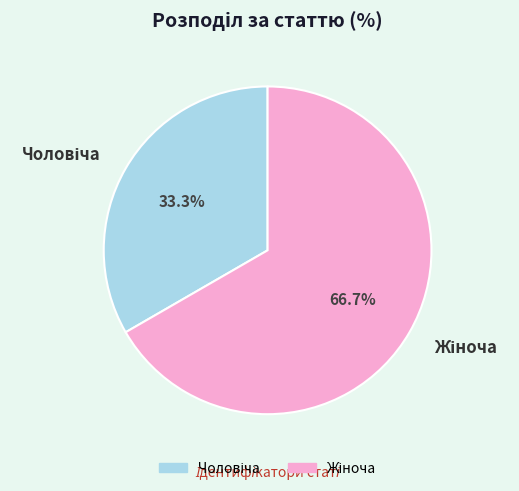

Is there a majority slice in this chart?

Yes